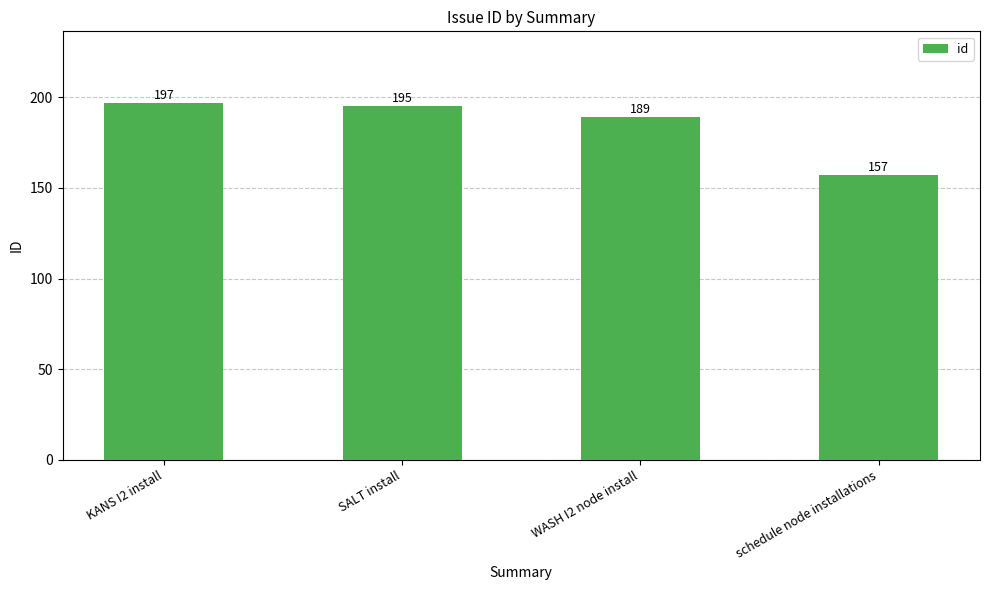

How many values are below 195?

2